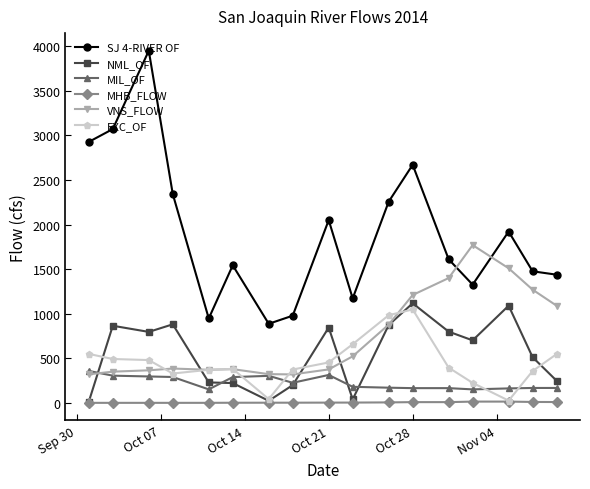

Which series has the largest range (max minus min)?

SJ 4-RIVER OF